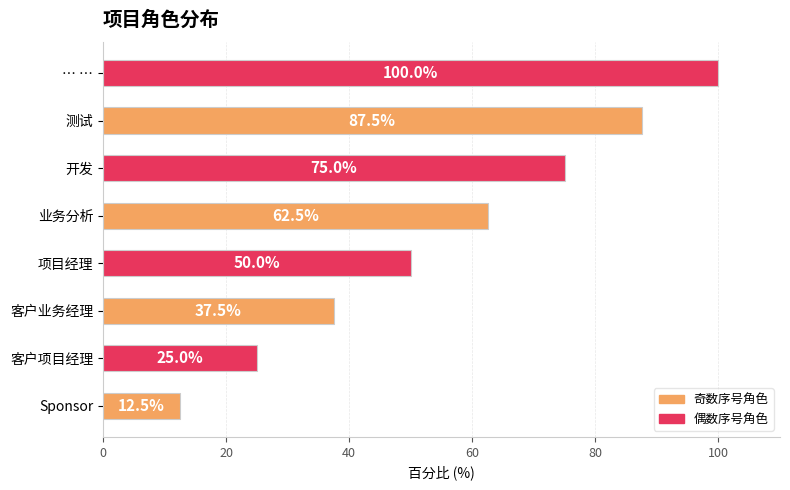

Reading bottom to top, list all the values displayed in this chart.

Sponsor=12.5	客户项目经理=25.0	客户业务经理=37.5	项目经理=50.0	业务分析=62.5	开发=75.0	测试=87.5	… …=100.0